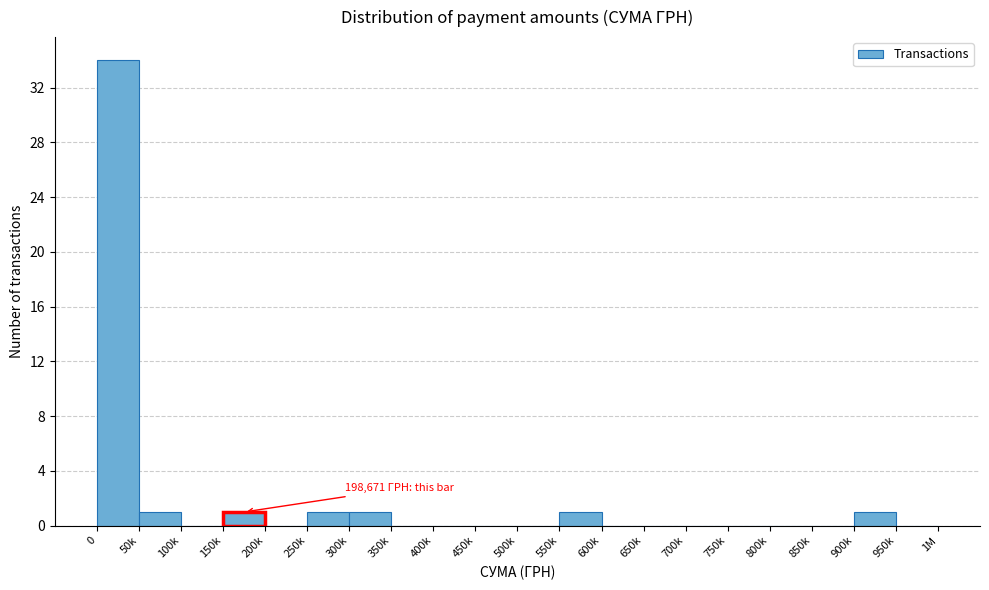

What is the sum of all values?

40